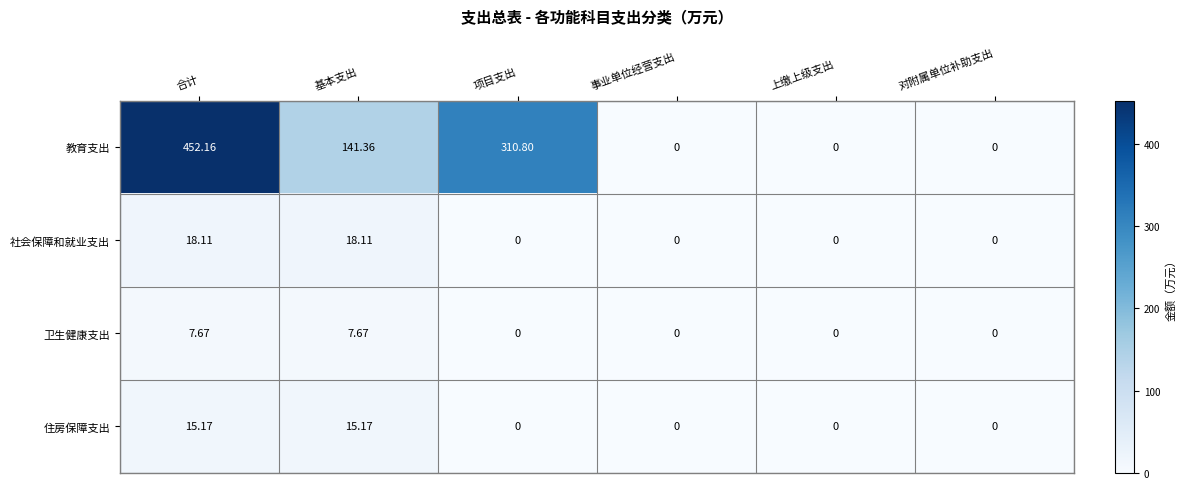

Which series has the largest range (max minus min)?

教育支出